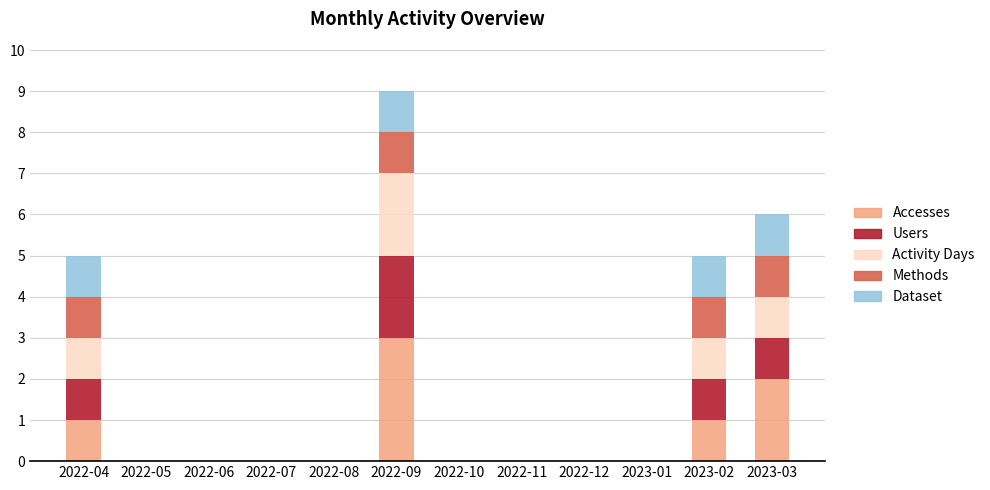

Does the chart contain stacked bars?

Yes